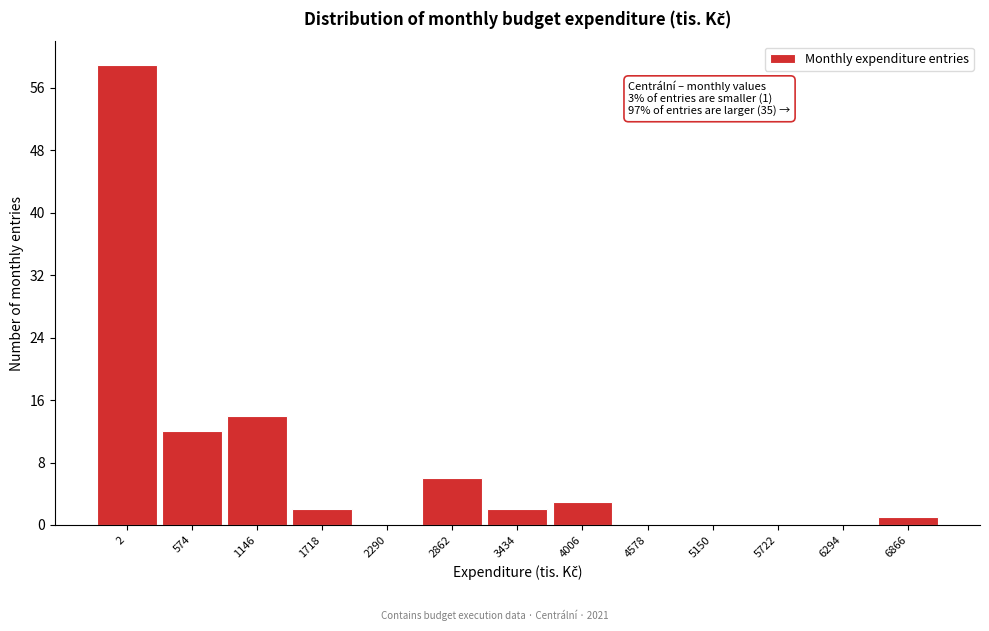

Reading left to right, what are all the values shown in this chart?

2=59	574=12	1146=14	1718=2	2290=0	2862=6	3434=2	4006=3	4578=0	5150=0	5722=0	6294=0	6866=1